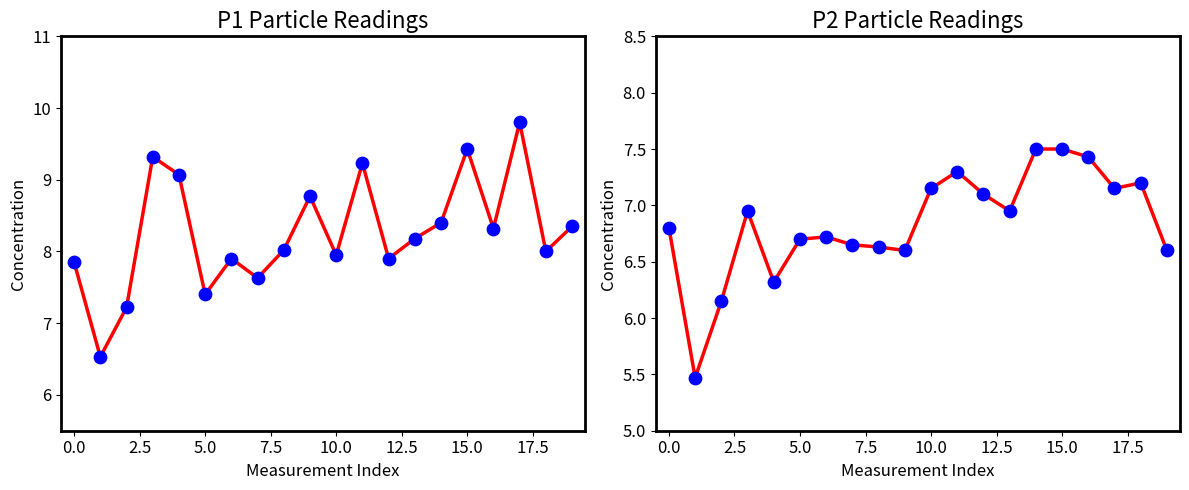

Which series has the largest total across all categories?

P1